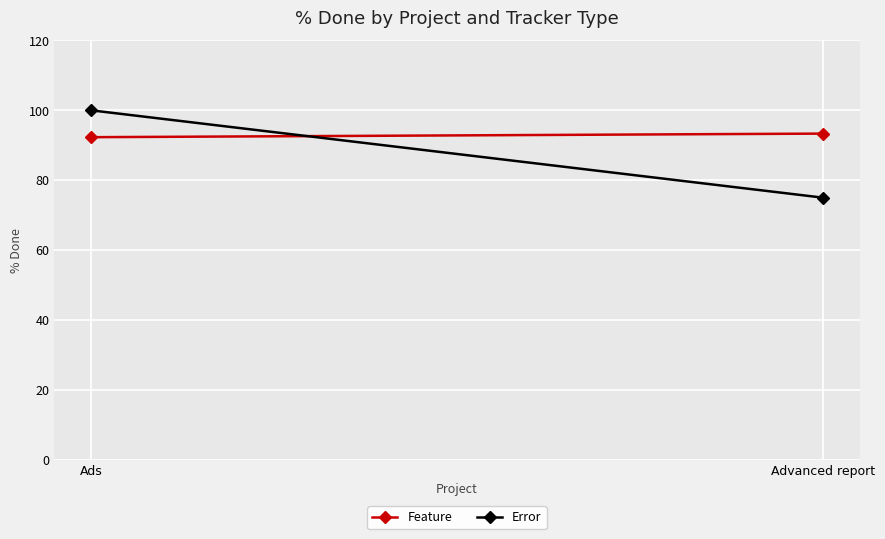

What is the difference between the highest and lowest values at Advanced report?

18.3